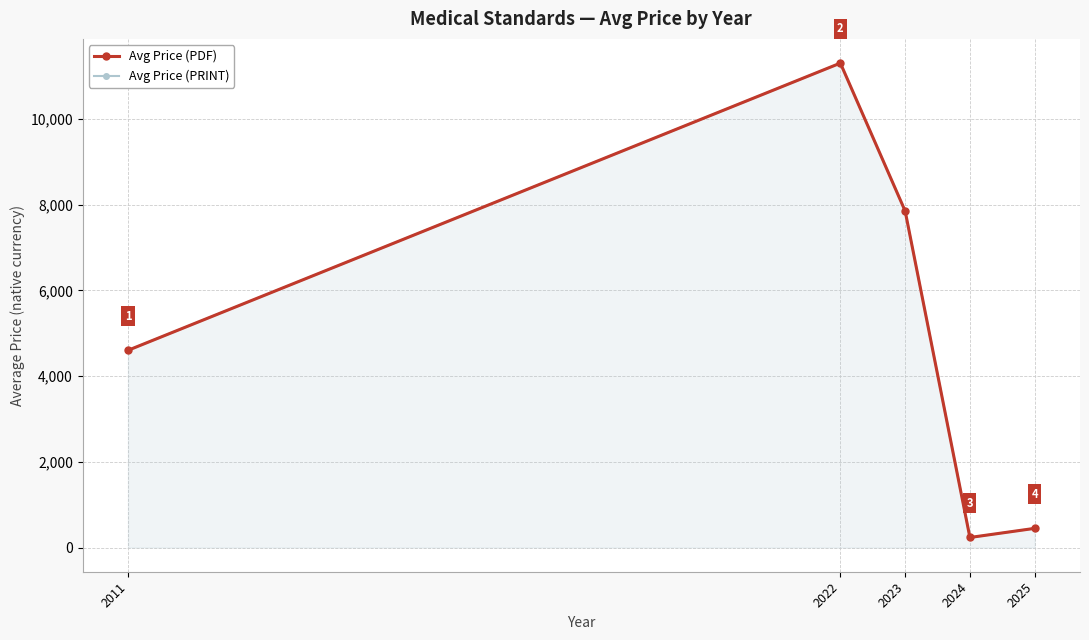

Count the number of categories in the chart.

5